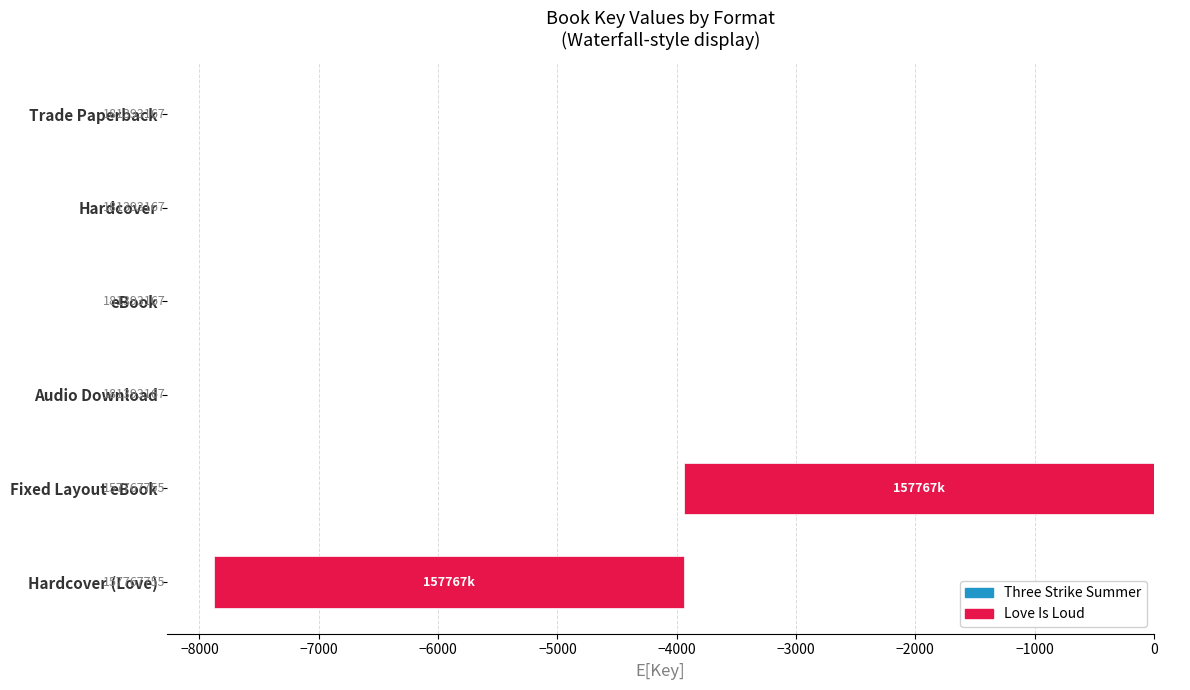

What is the difference between the values at Fixed Layout eBook and eBook?

3937.6